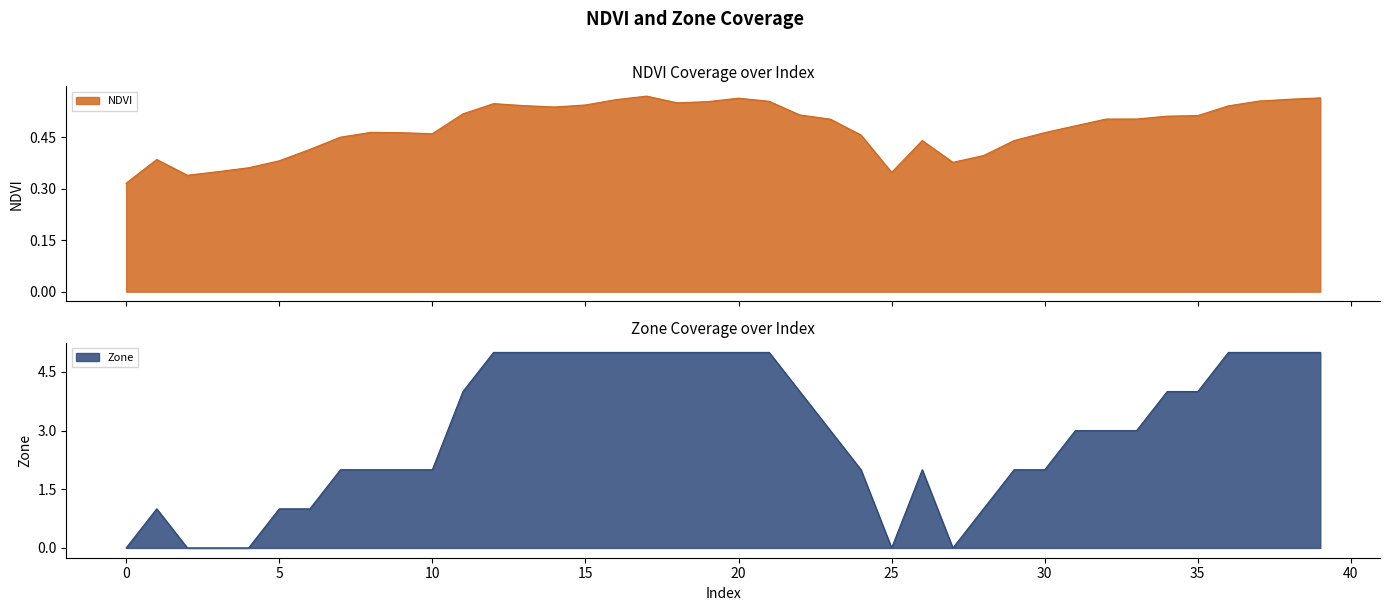

Is the value of Zone at 31 greater than the value of NDVI at 28?

Yes